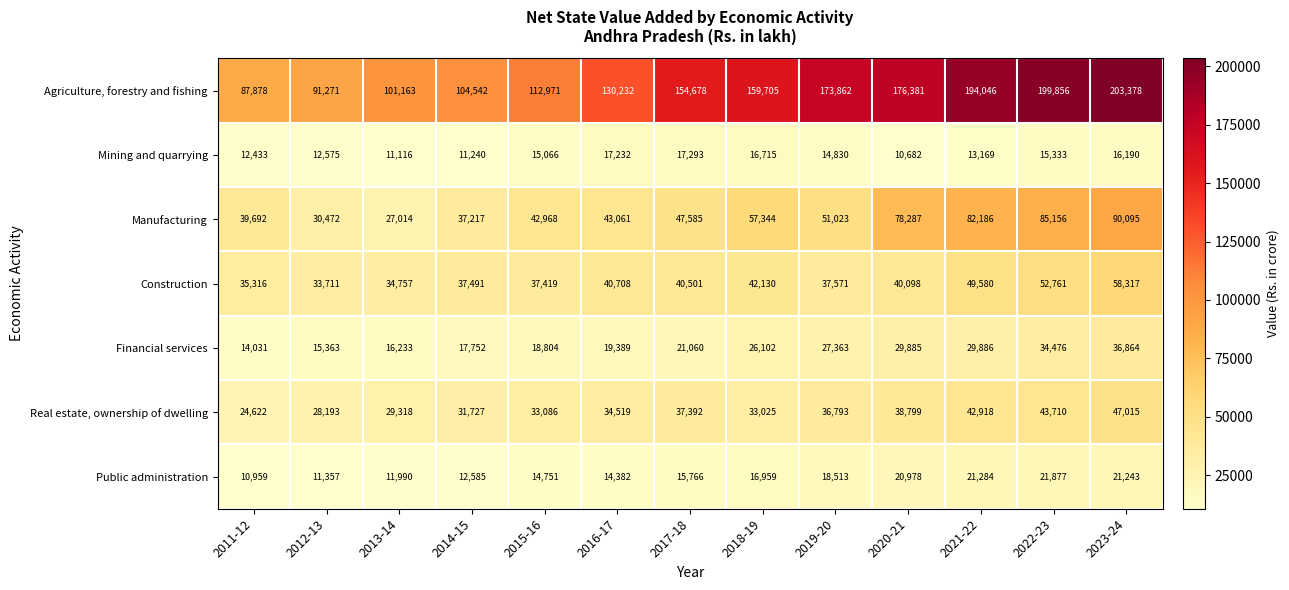

What is the approximate value of Manufacturing at 2013-14, to the nearest 10?

27010